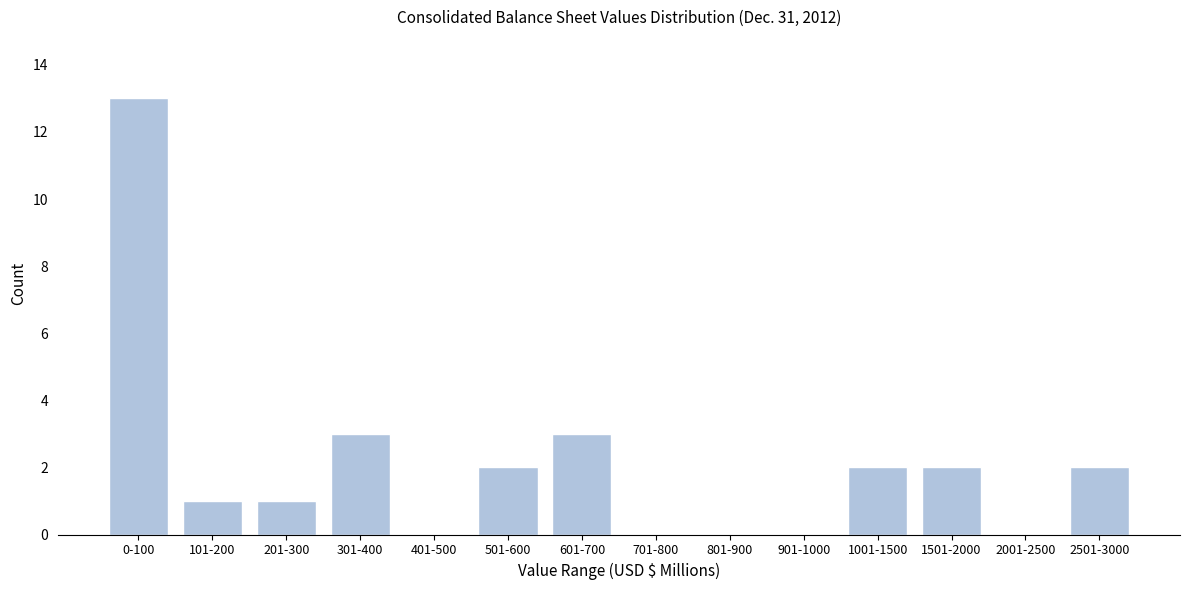

Reading left to right, transcribe all the data shown in this chart.

0-100=13	101-200=1	201-300=1	301-400=3	401-500=0	501-600=2	601-700=3	701-800=0	801-900=0	901-1000=0	1001-1500=2	1501-2000=2	2001-2500=0	2501-3000=2